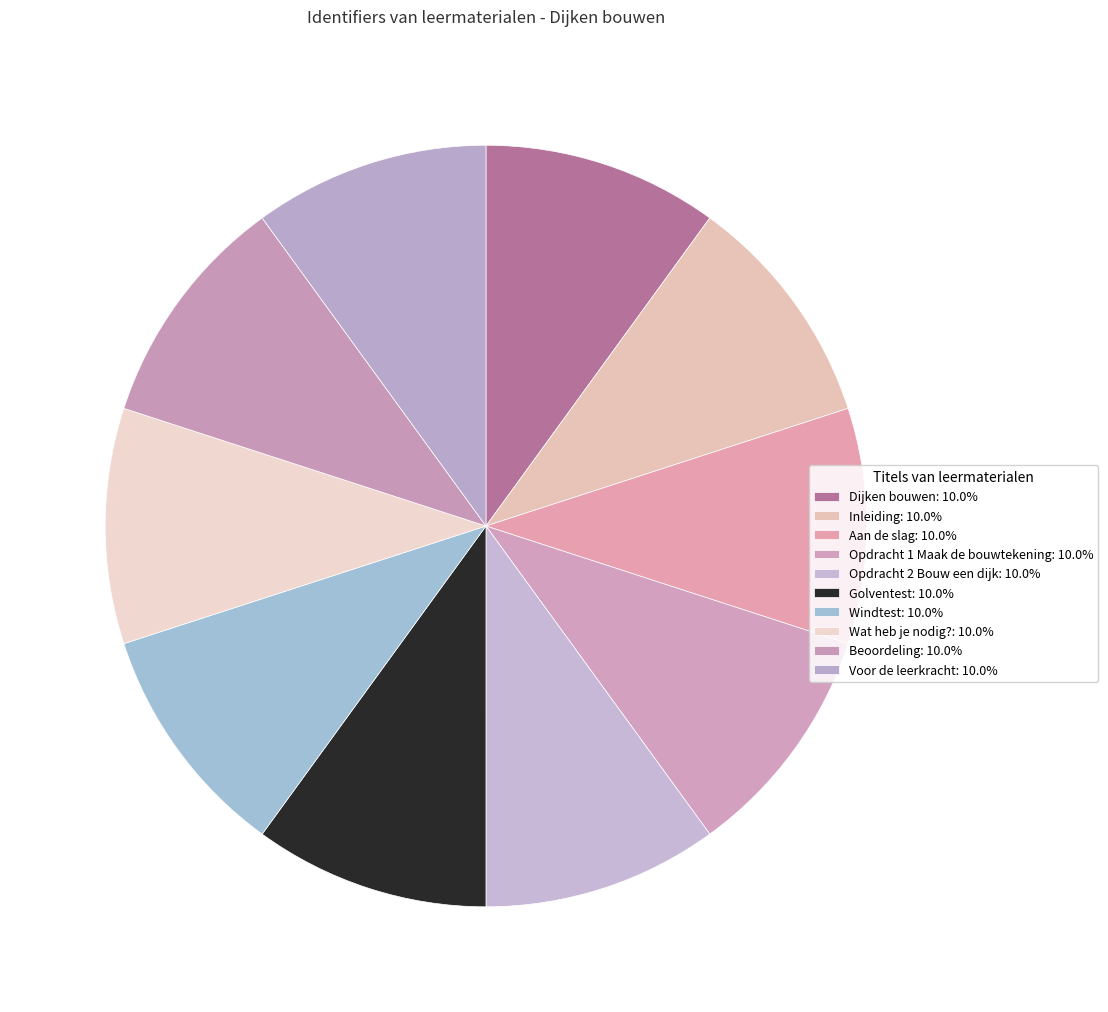

Combined, what portion of the pie is Inleiding and Aan de slag?

20.0%